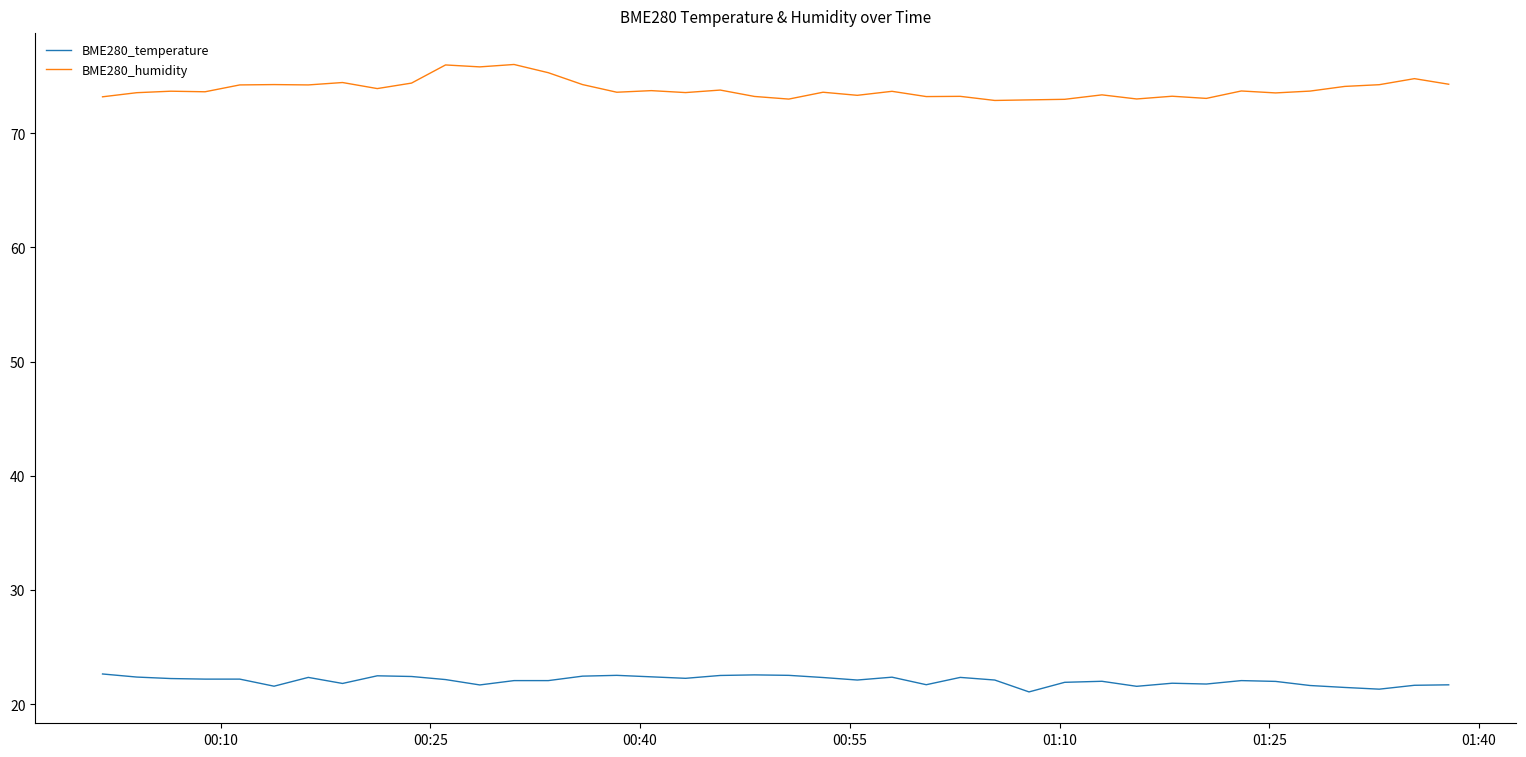

True or false: BME280_humidity and BME280_temperature intersect in this chart.

False